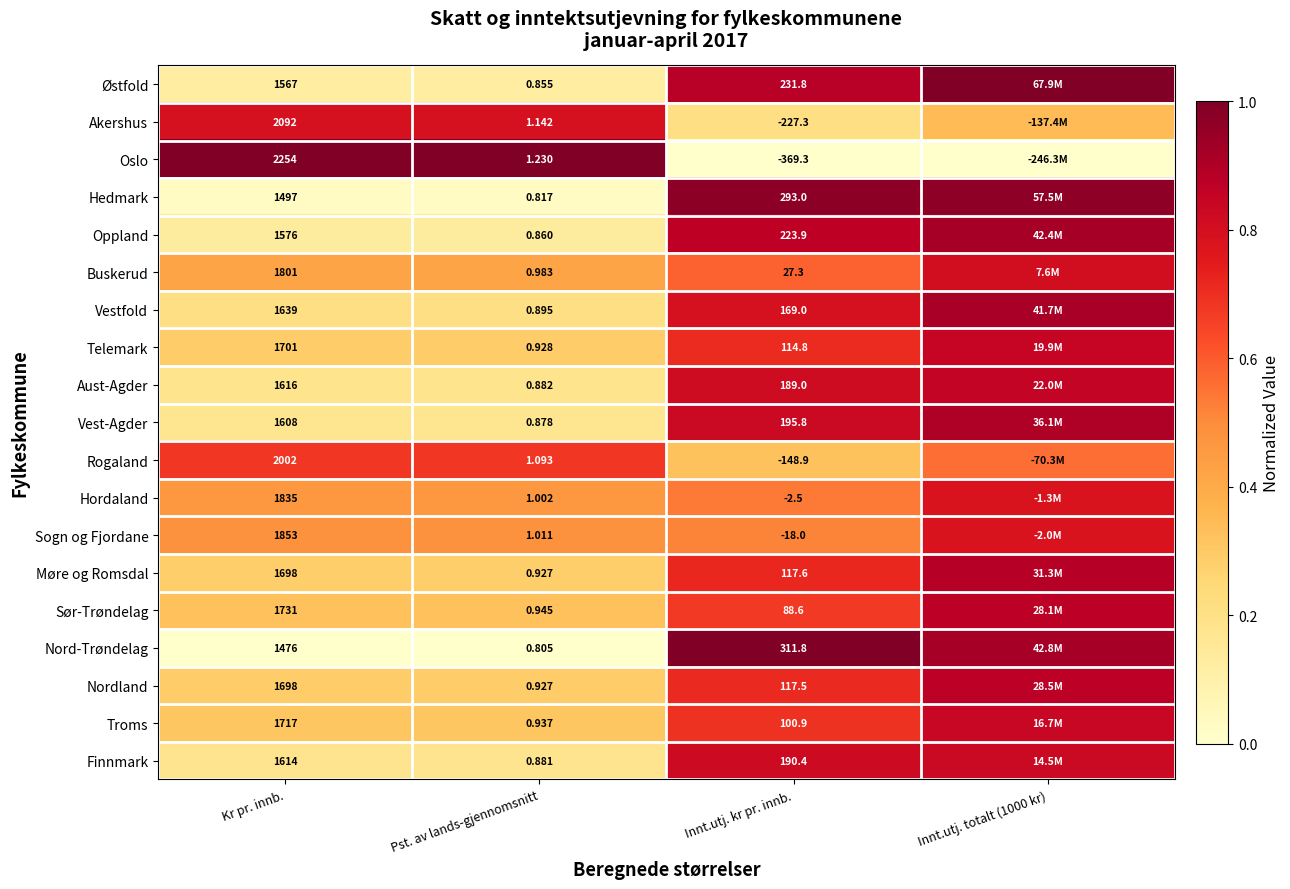

Which series changed the most between Kr pr. innb. and Innt.utj. kr pr. innb.?

Oslo